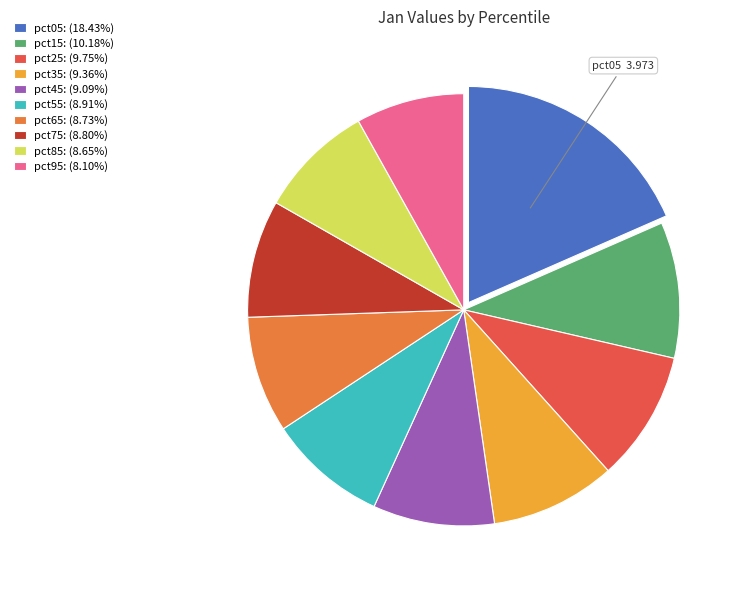

Is there a majority slice in this chart?

No